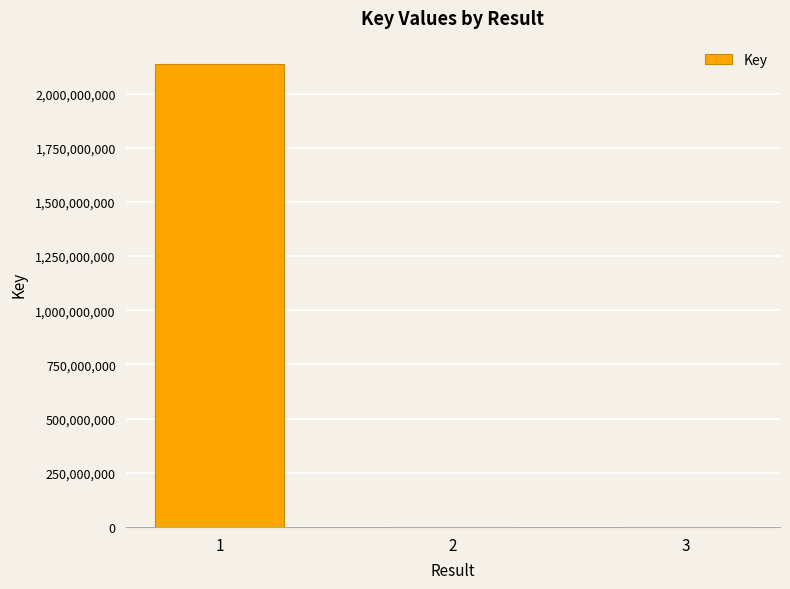

What is the maximum value shown in the chart?

2137715272